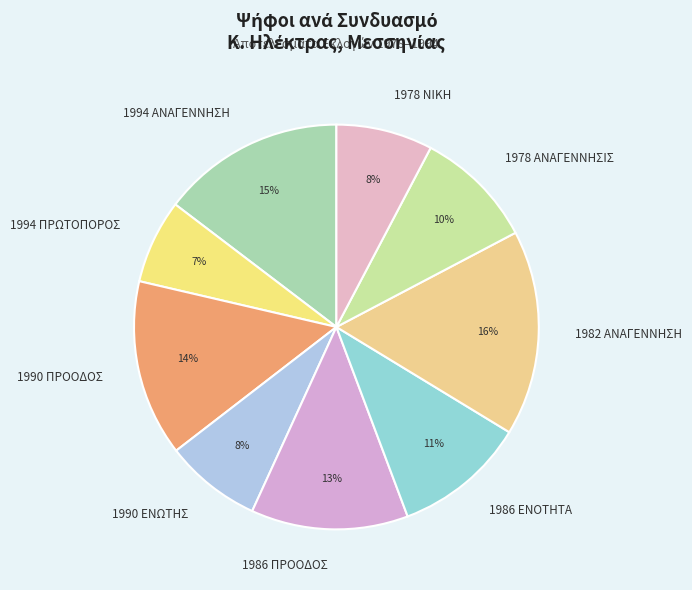

Combined, do 1978 ΑΝΑΓΕΝΝΗΣΙΣ and 1990 ΕΝΩΤΗΣ account for over 50%?

No